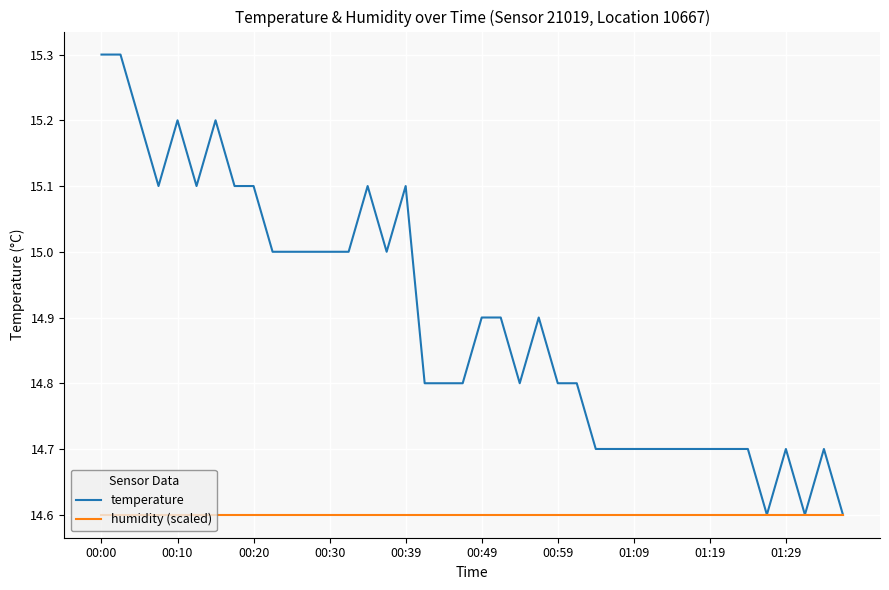

Which series has the widest spread of values?

temperature